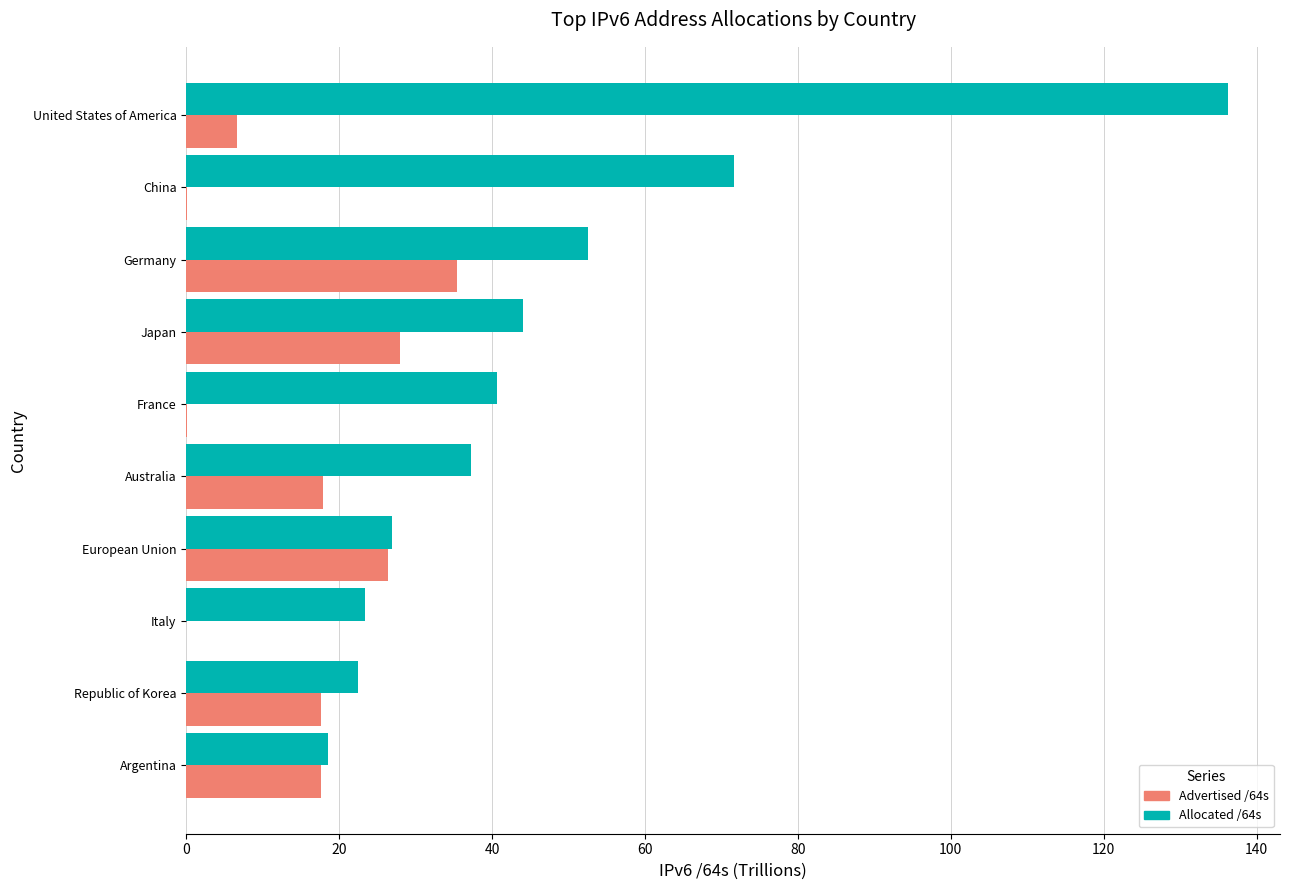

Is it true that Advertised /64s equals 40.4 at Japan?

False